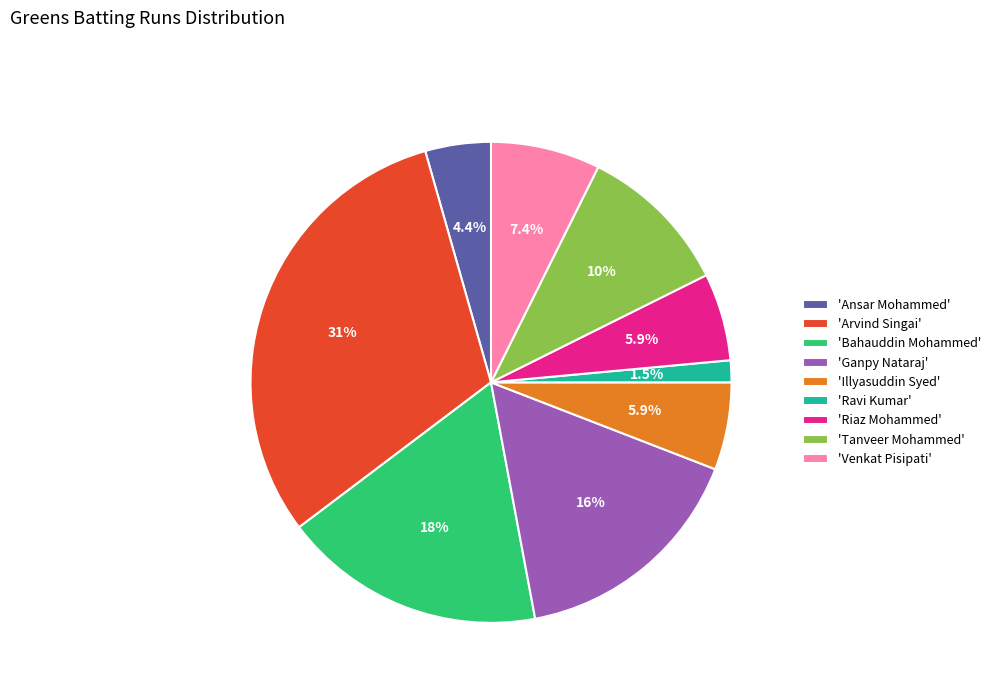

How much of the chart is everything except 'Ravi Kumar'?

98.5%